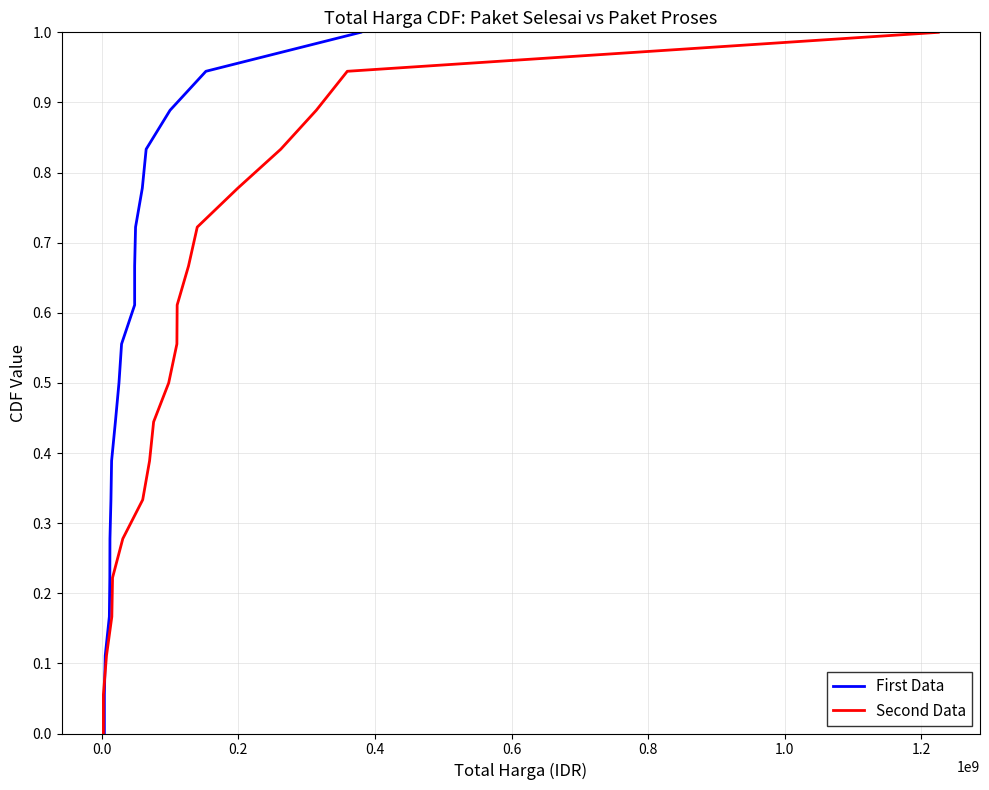

True or false: First Data has a value of 0.6 at 17.

False